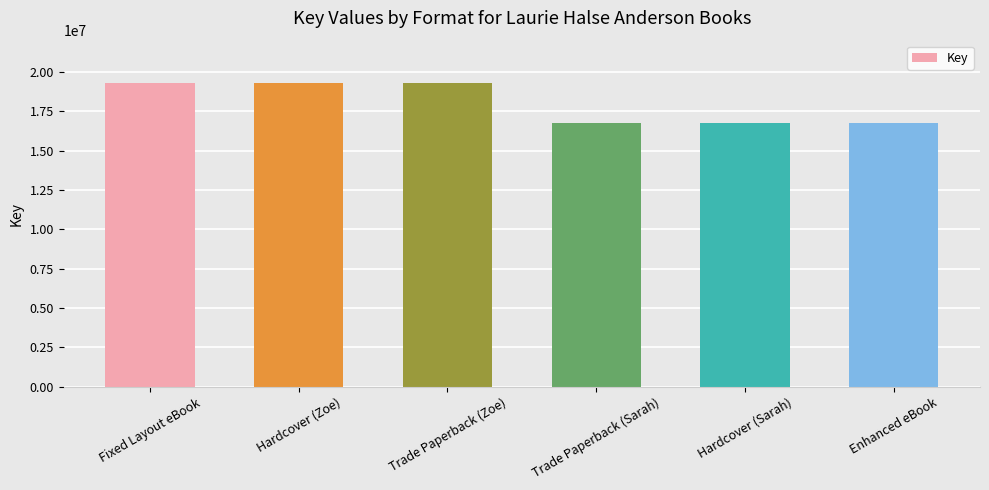

How many values are below 19317830?

3